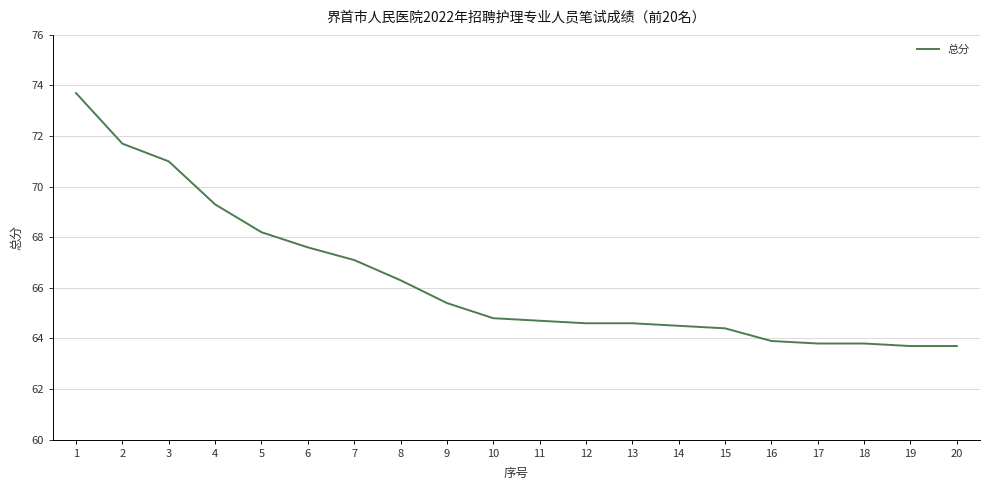

The value at 12 is 64.6. True or false?

True